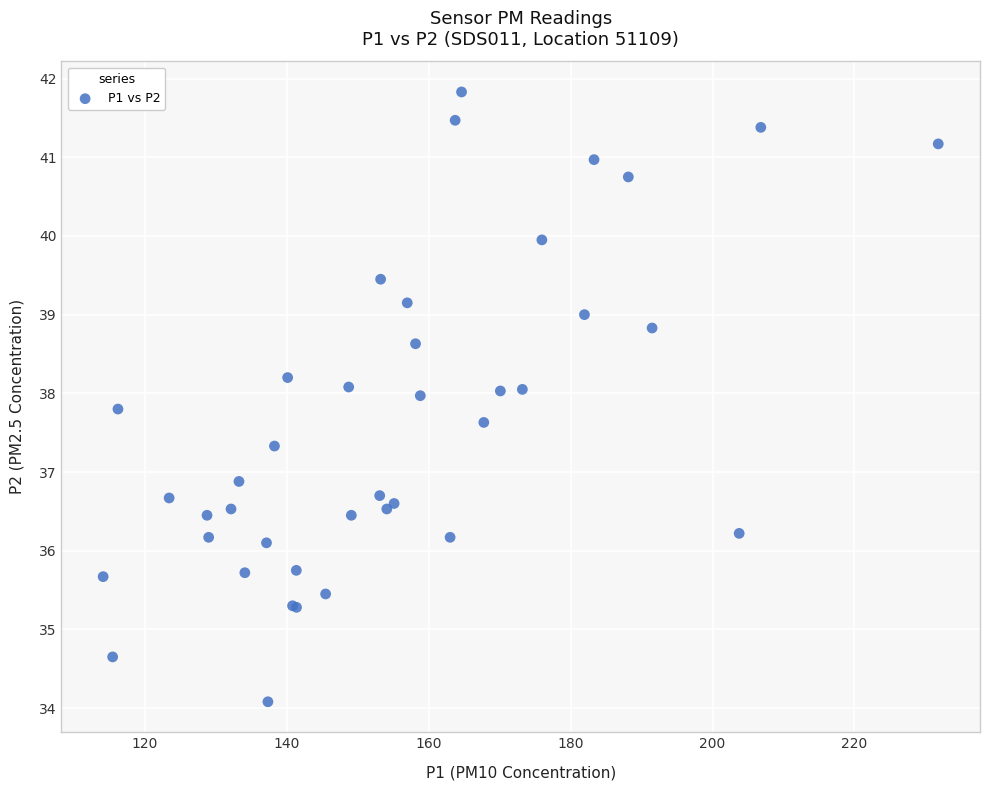

What Y value in the scatter plot is closest to 37?

36.9